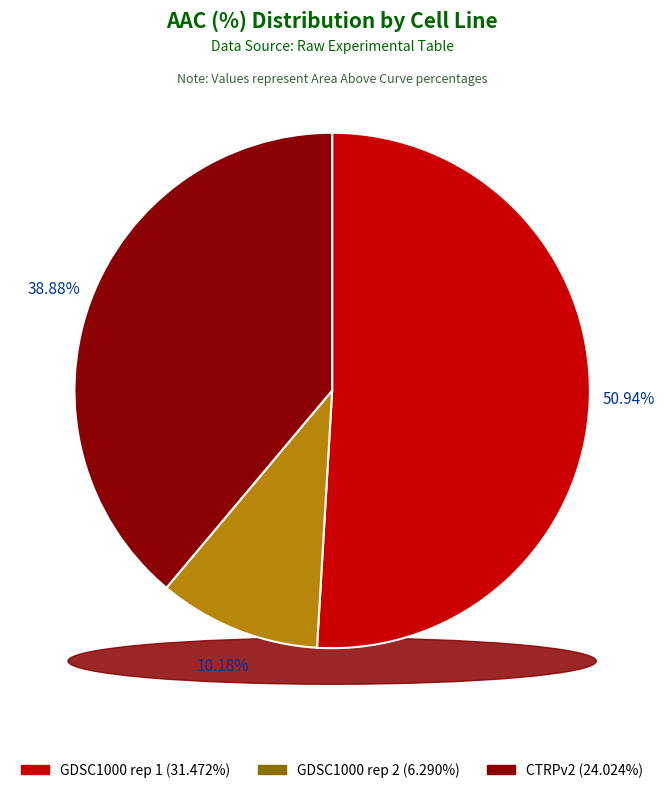

Rank the categories by value from lowest to highest.

GDSC1000 rep 2, CTRPv2, GDSC1000 rep 1